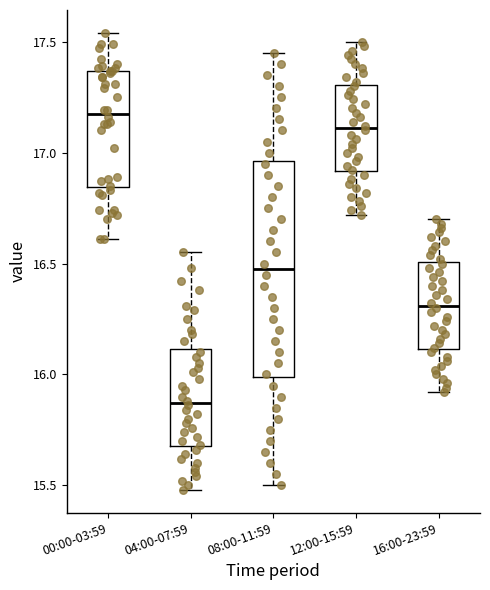

Where is the lower edge of the box for 00:00-03:59 on the y-axis? The values are not printed on the chart, so give them approximately, as read against the axis.

16.85